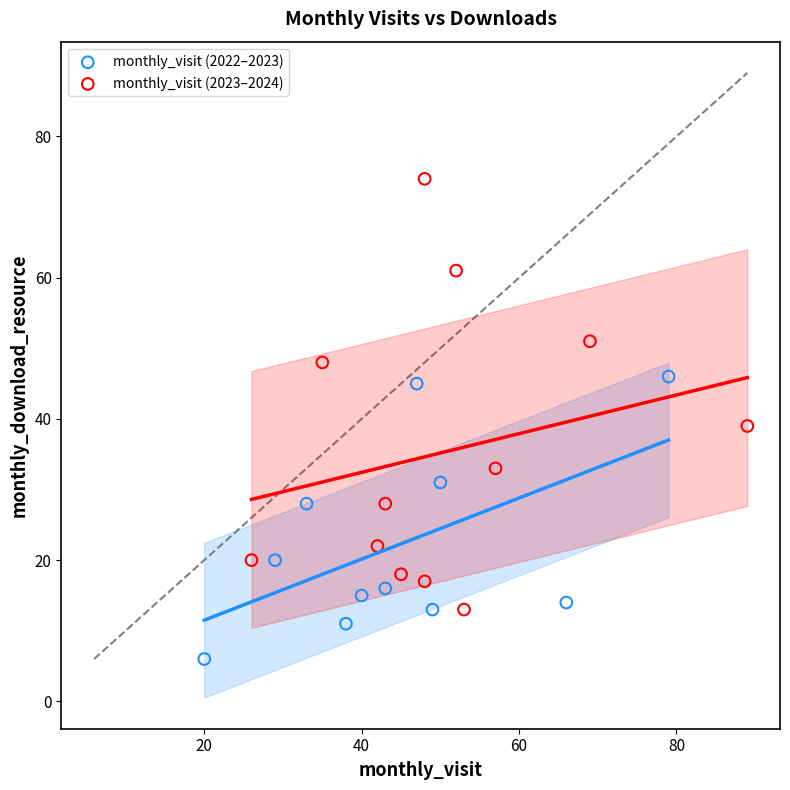

Which series contains the highest Y value?

monthly_visit (2023–2024)